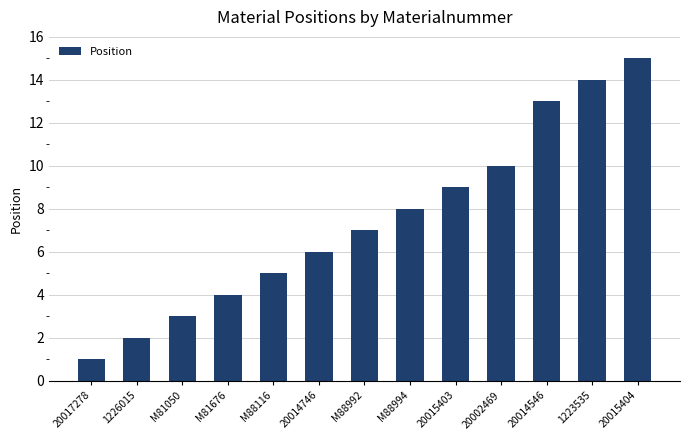

The chart shows a value of 15 at 20002469. True or false?

False